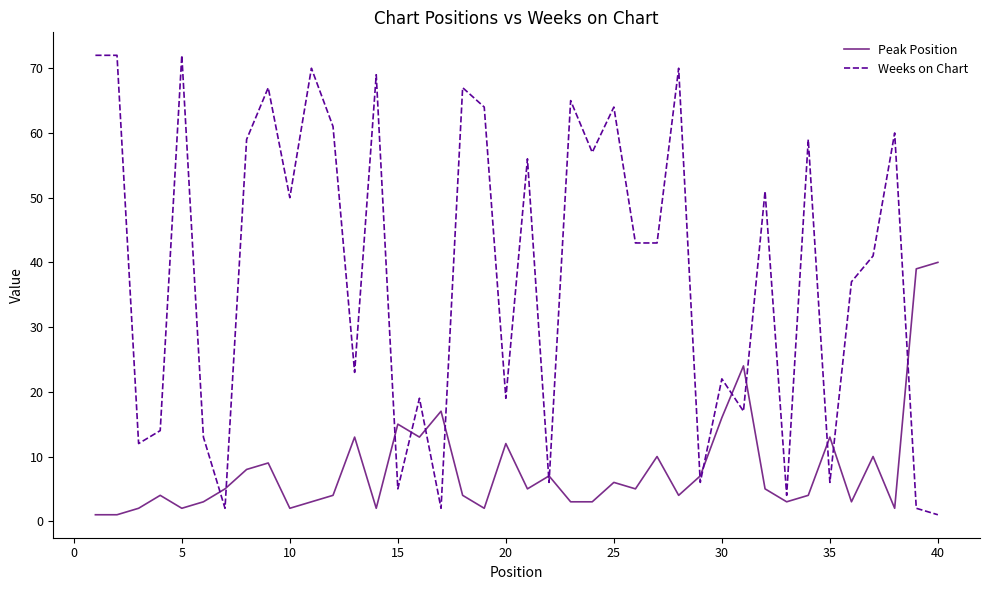

Which series has the largest total across all categories?

Weeks on Chart